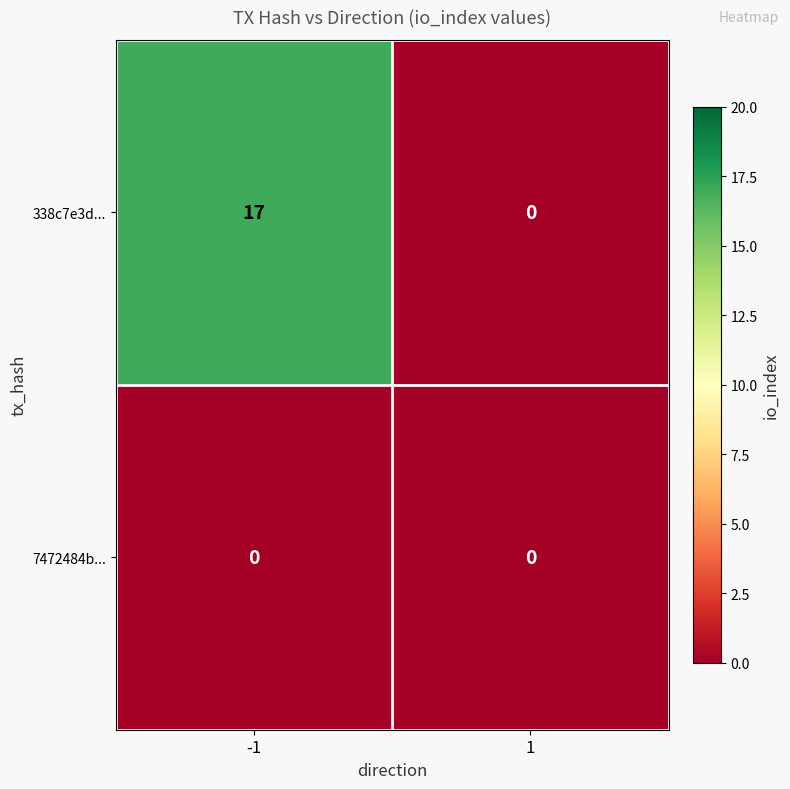

Reading right to left, extract all data points from this chart.

338c7e3d...: 0	17
7472484b...: 0	0